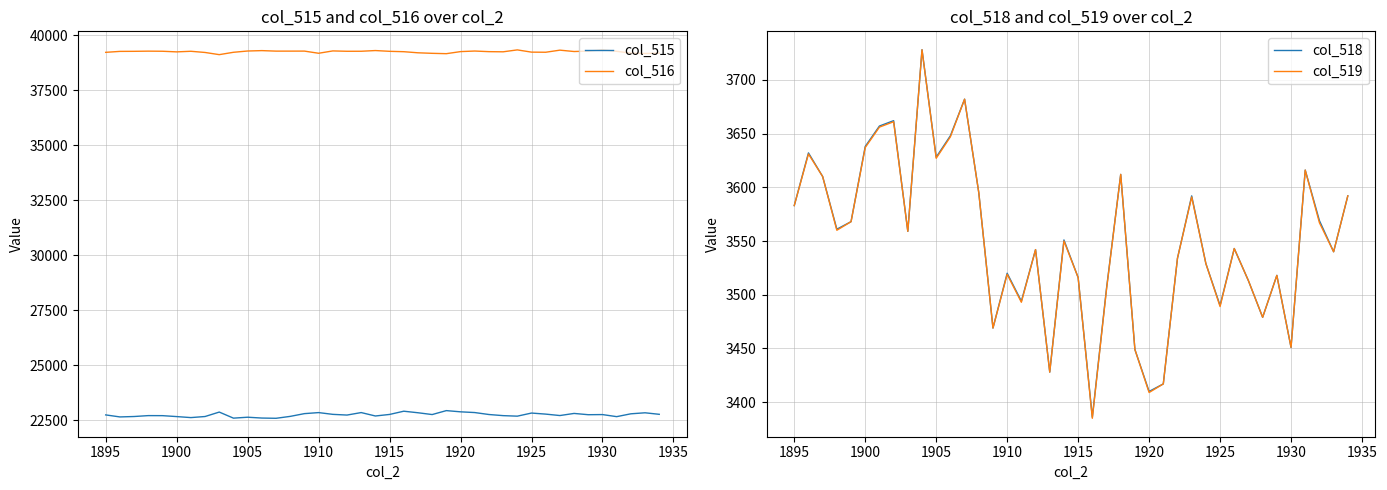

True or false: col_518 has a value of 1734 at 1920.

False